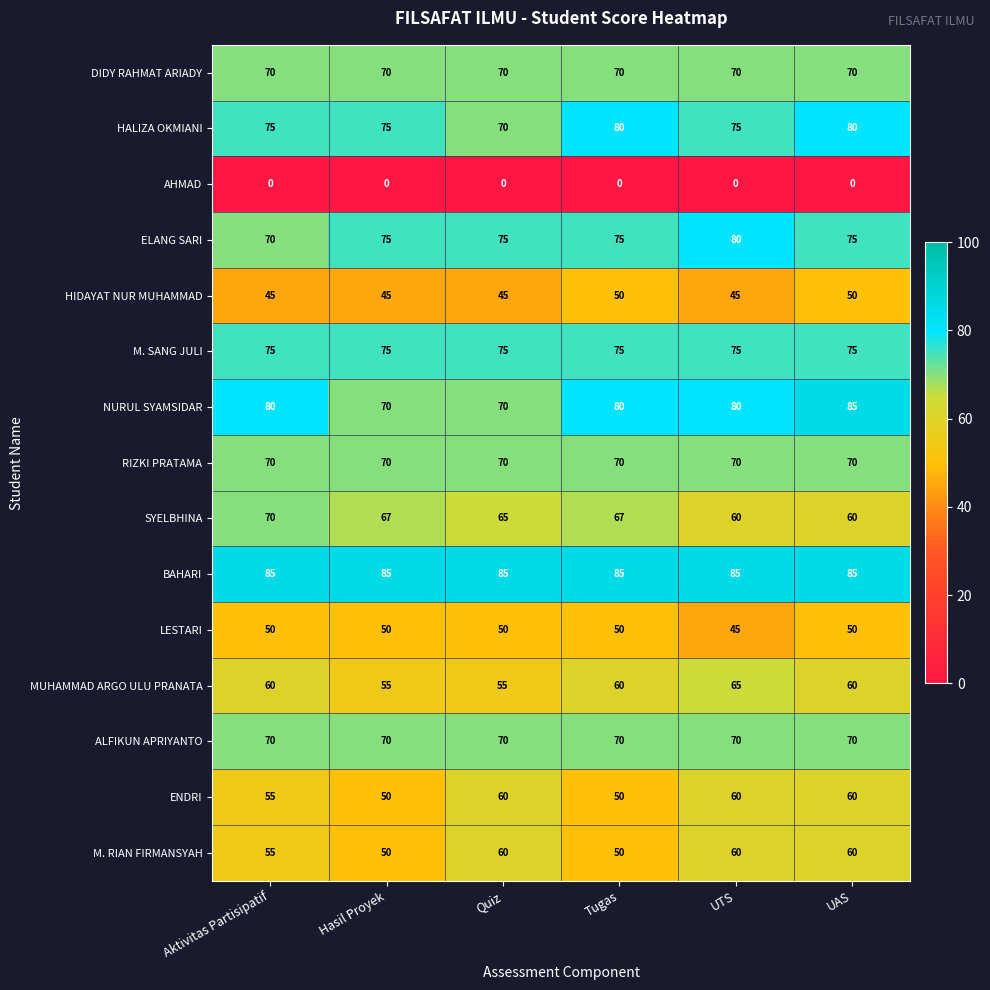

At how many categories does at least one series exceed 3?

6